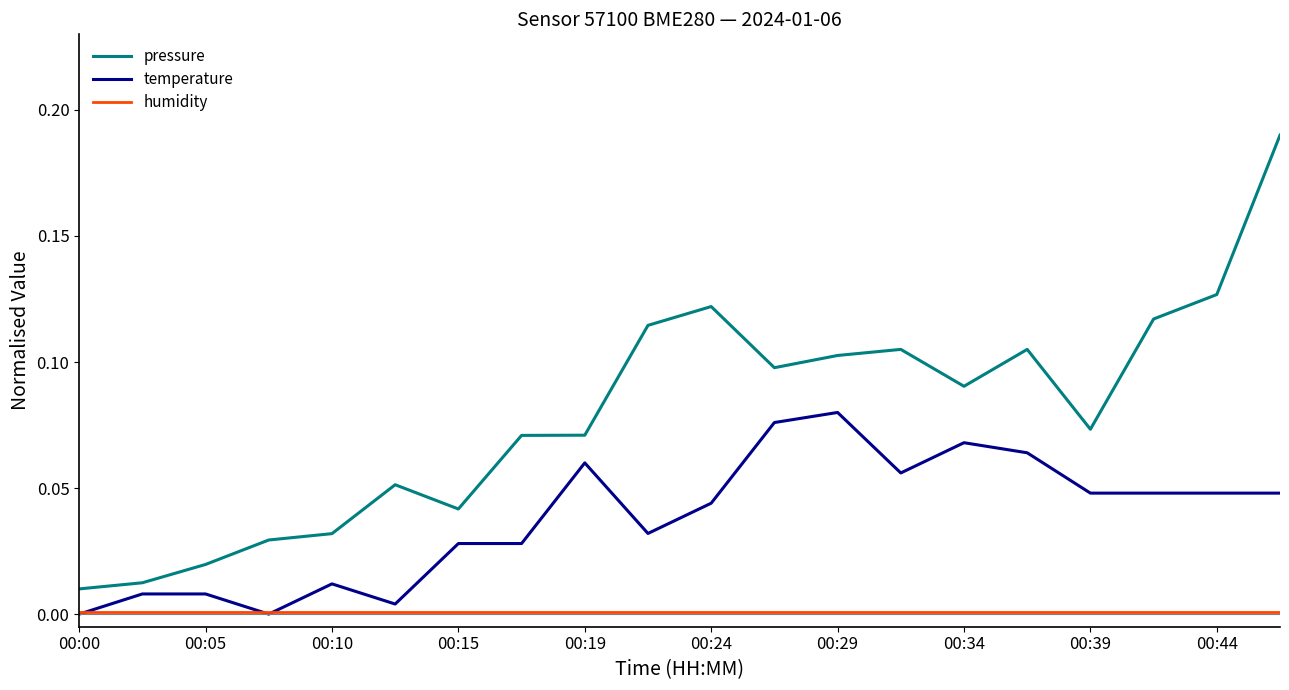

Which series has the largest total across all categories?

pressure